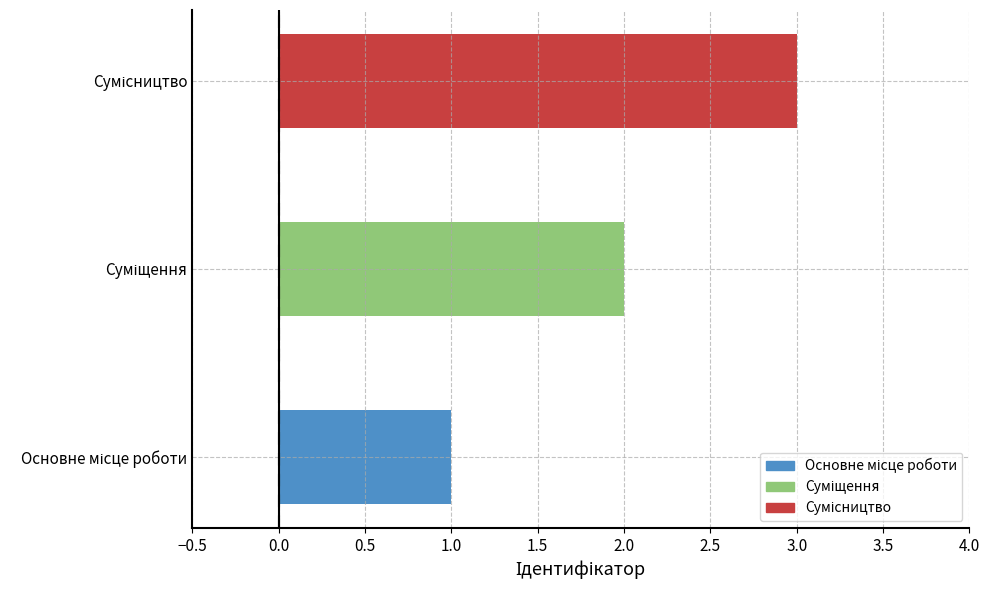

Are the bars grouped side by side (vs. stacked)?

No